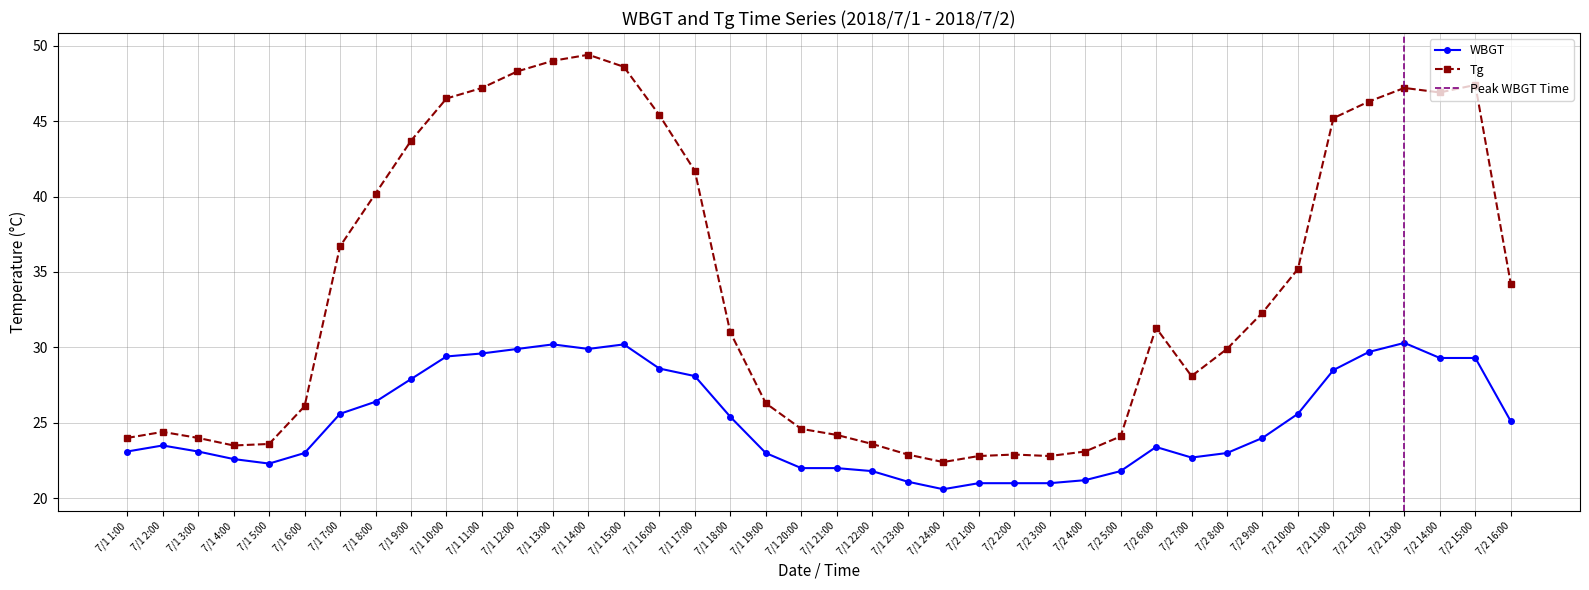

True or false: WBGT and Tg cross at least once.

False